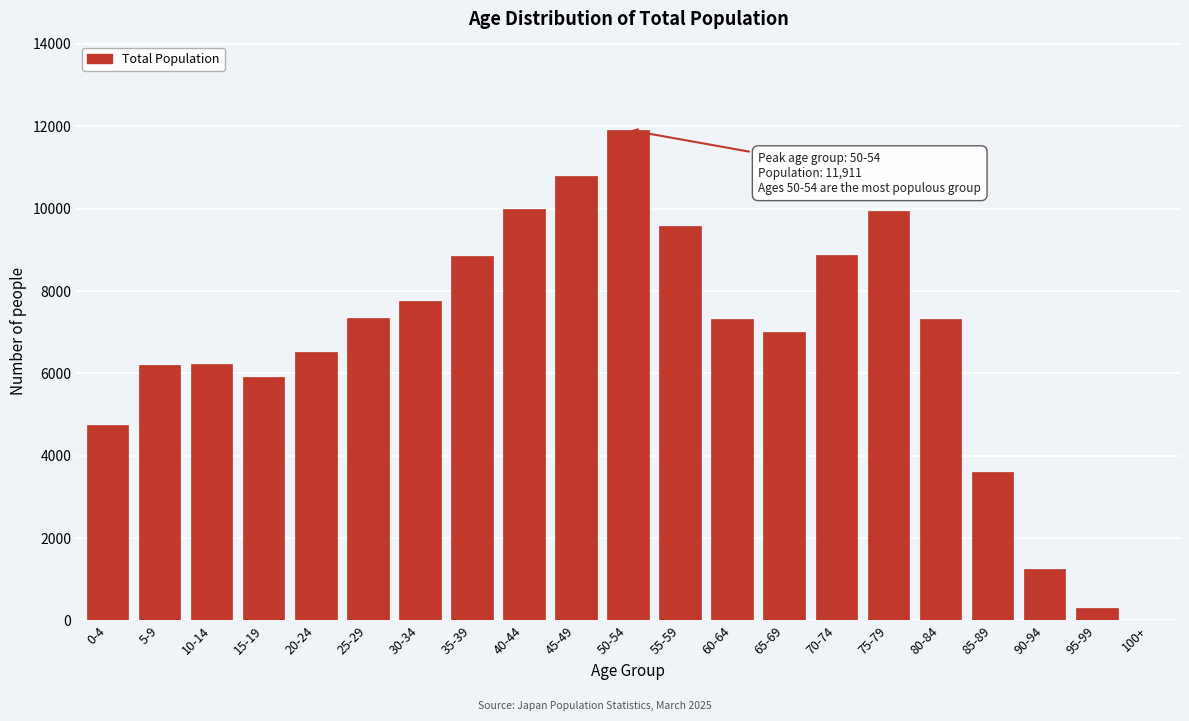

Which has a higher value, 75-79 or 15-19?

75-79